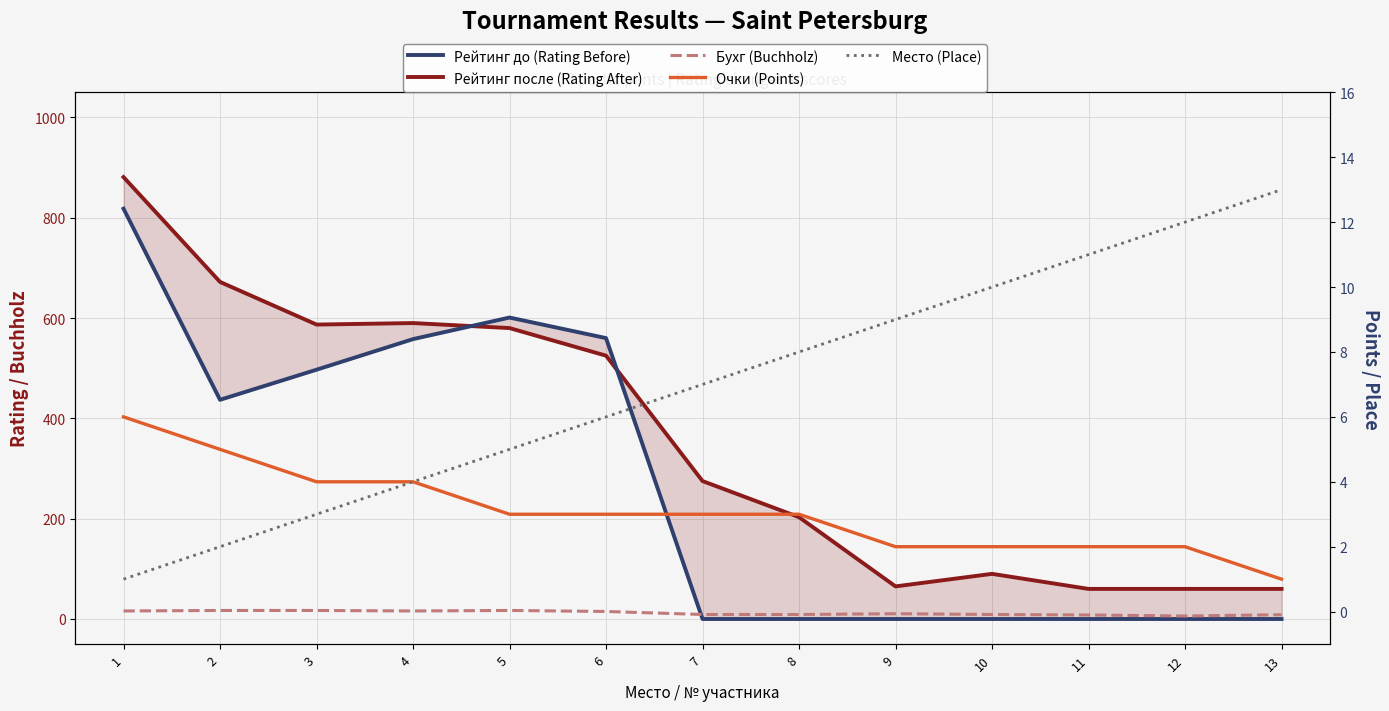

True or false: Рейтинг до (Rating Before) has a value of -281.1 at 11.

False